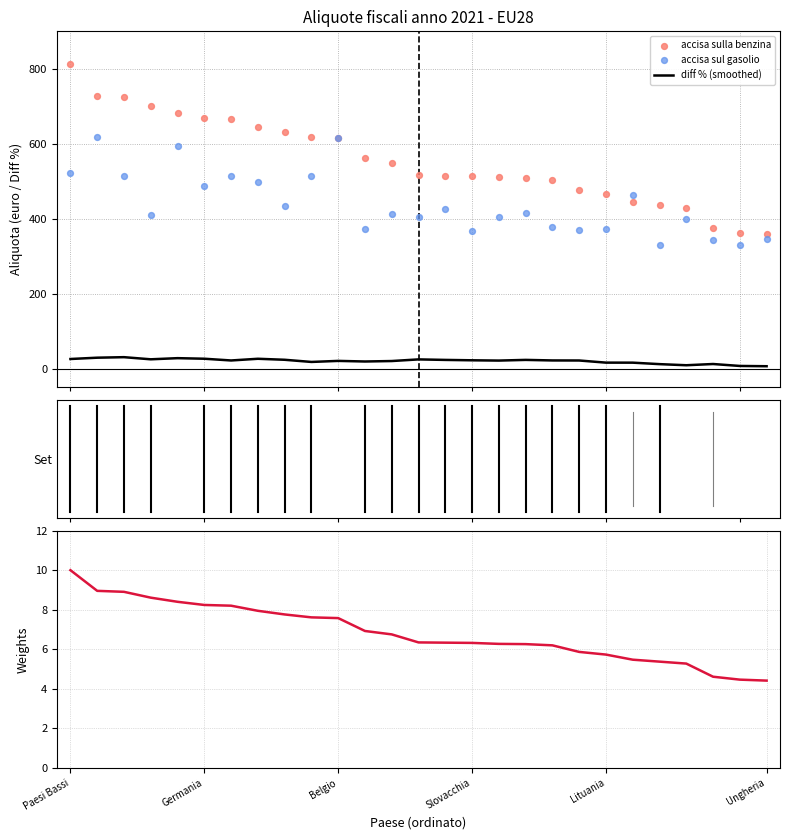

What is the highest value of the diff % (smoothed) series?

30.4